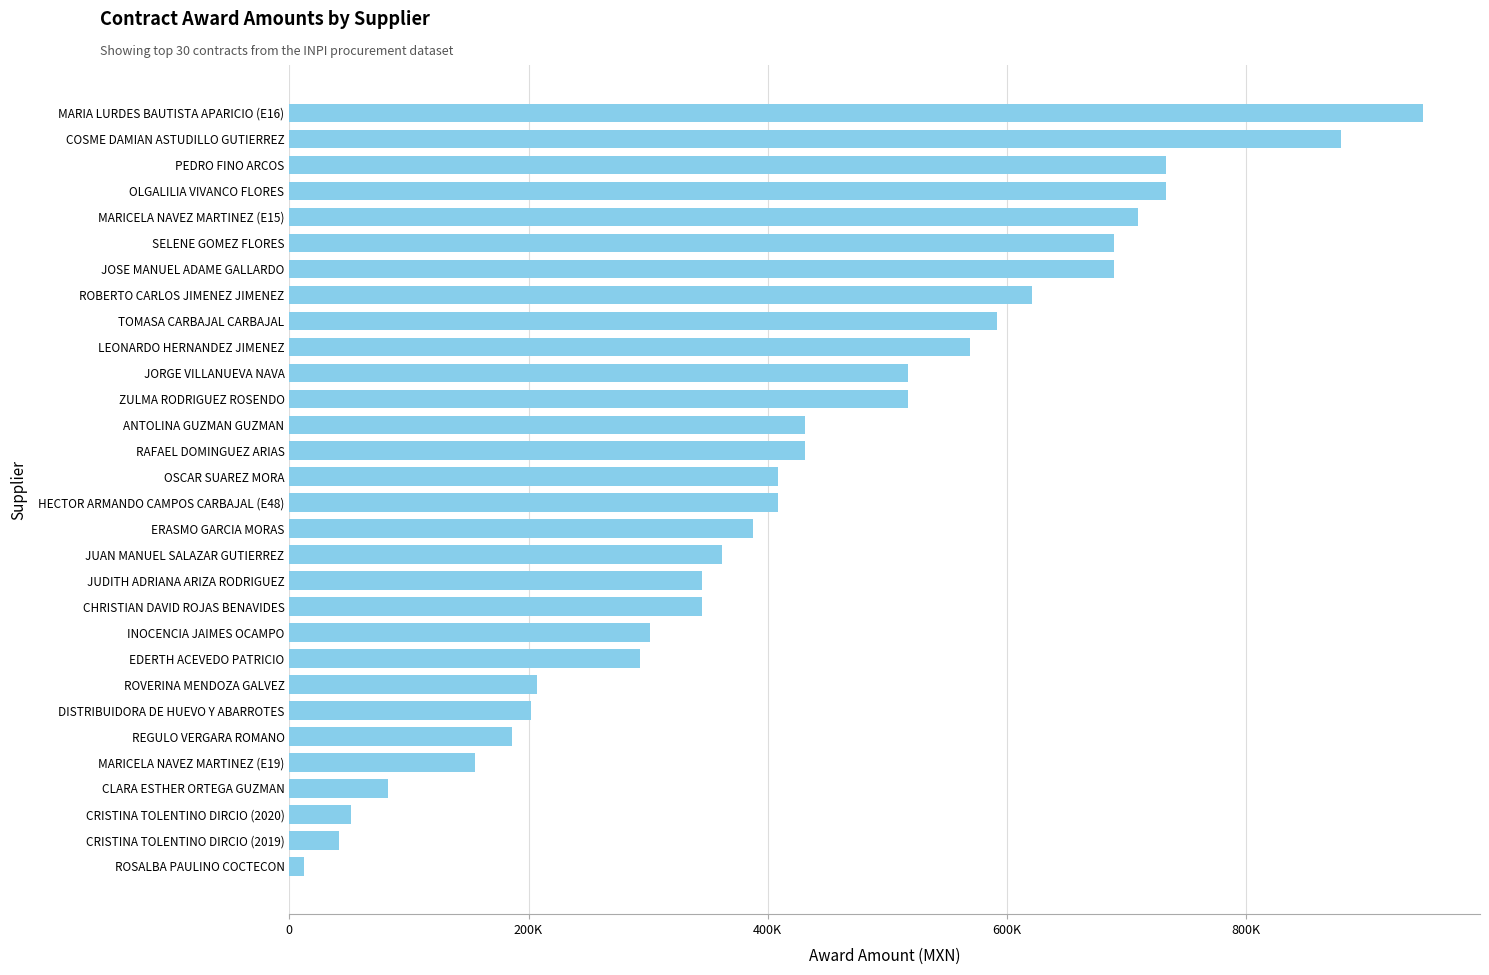

Are the bars horizontal?

Yes